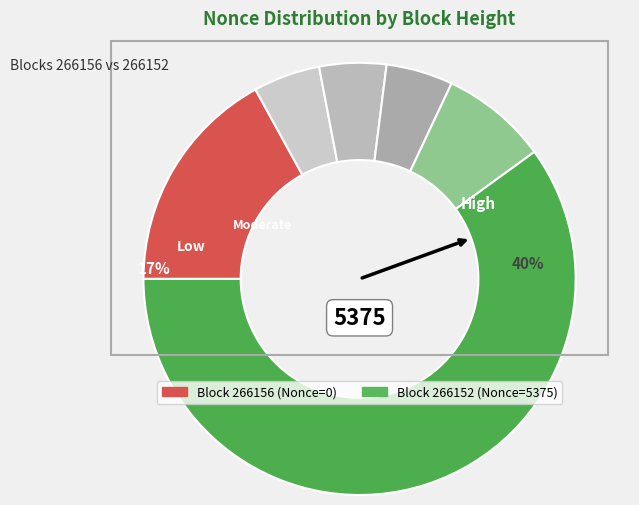

What is the change in value from 266156 to 266152?

+5375